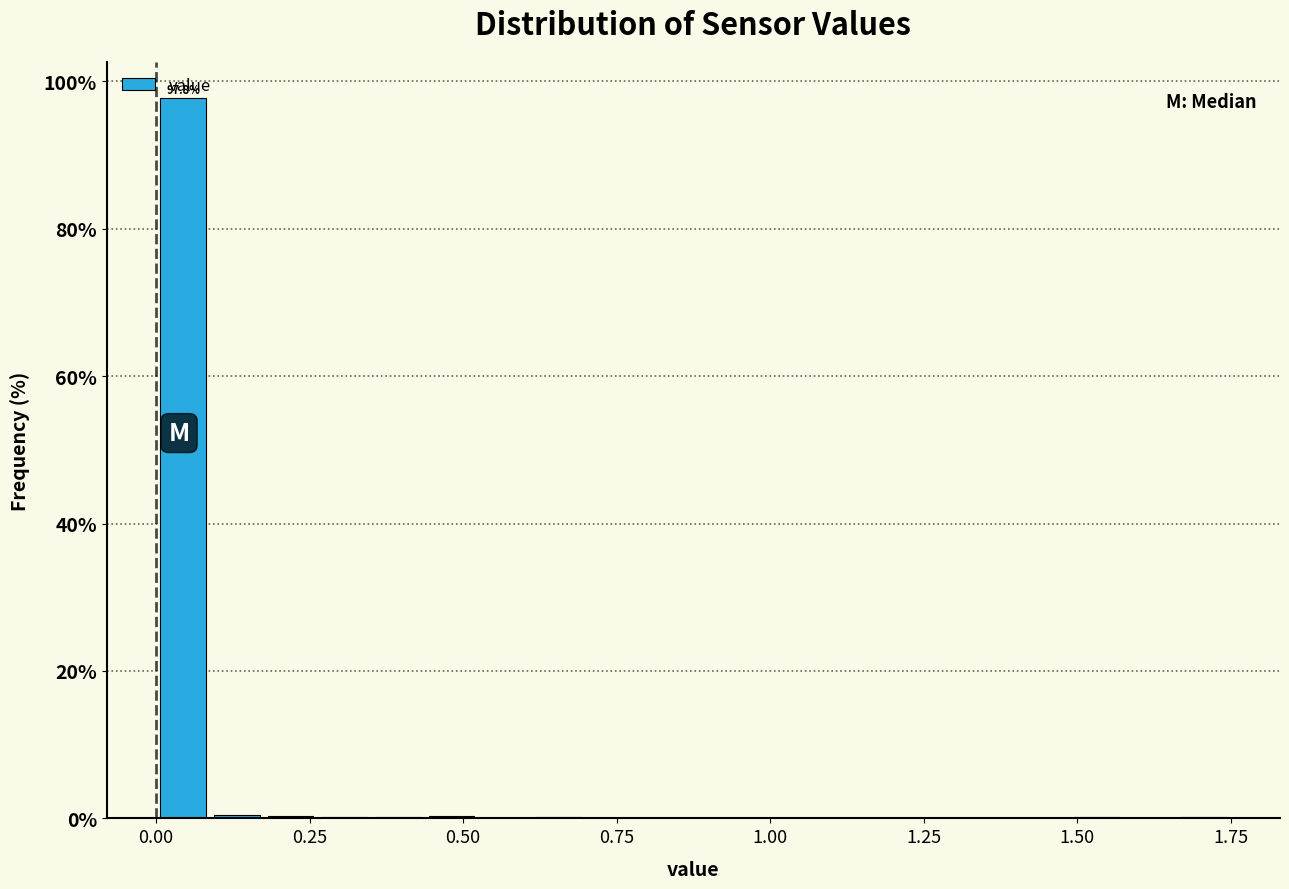

Around what value on the x-axis is the tallest bar? Give the approximate position of its centre, as read against the axis.

0.05